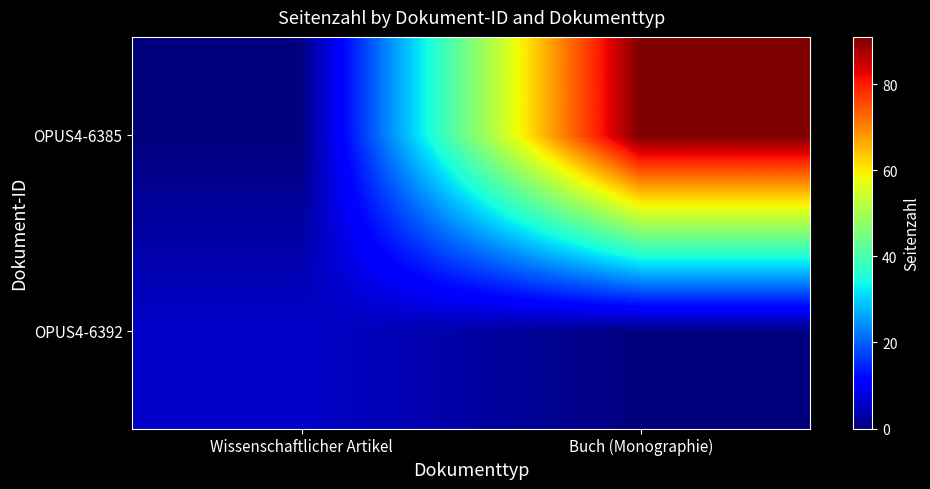

List the series in order of their peak value, lowest first.

OPUS4-6392, OPUS4-6385